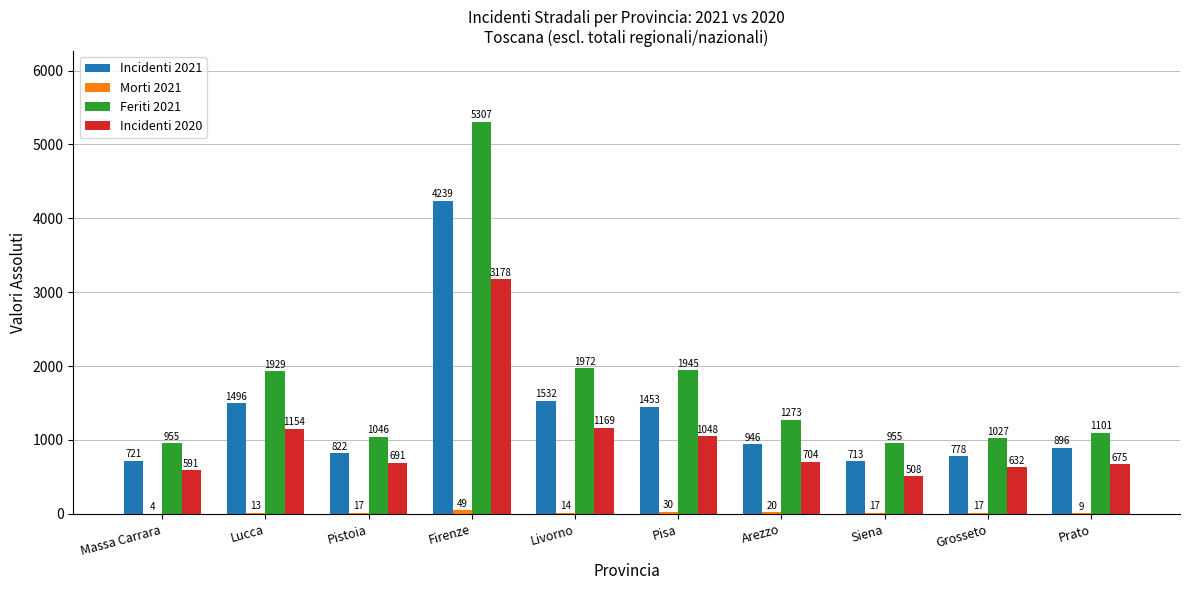

The Incidenti 2020 series shows 187 at Siena. True or false?

False